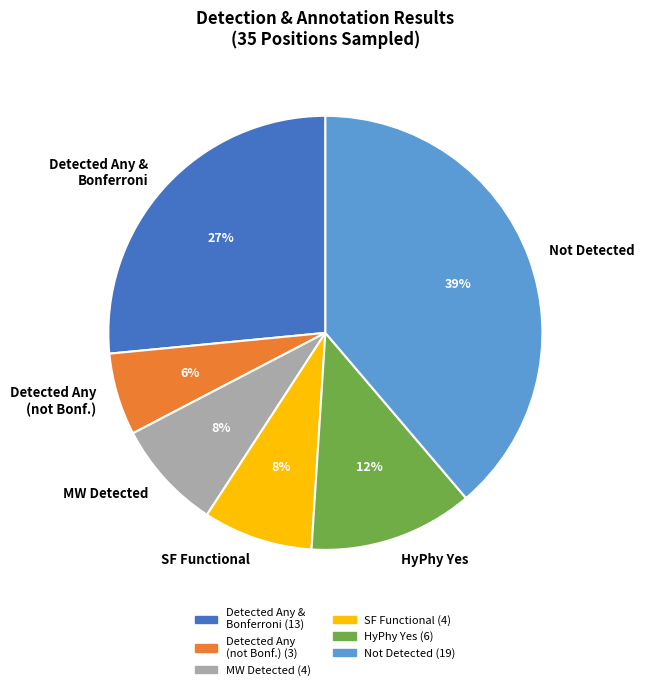

To the nearest percent, what portion does Not Detected represent?

39%